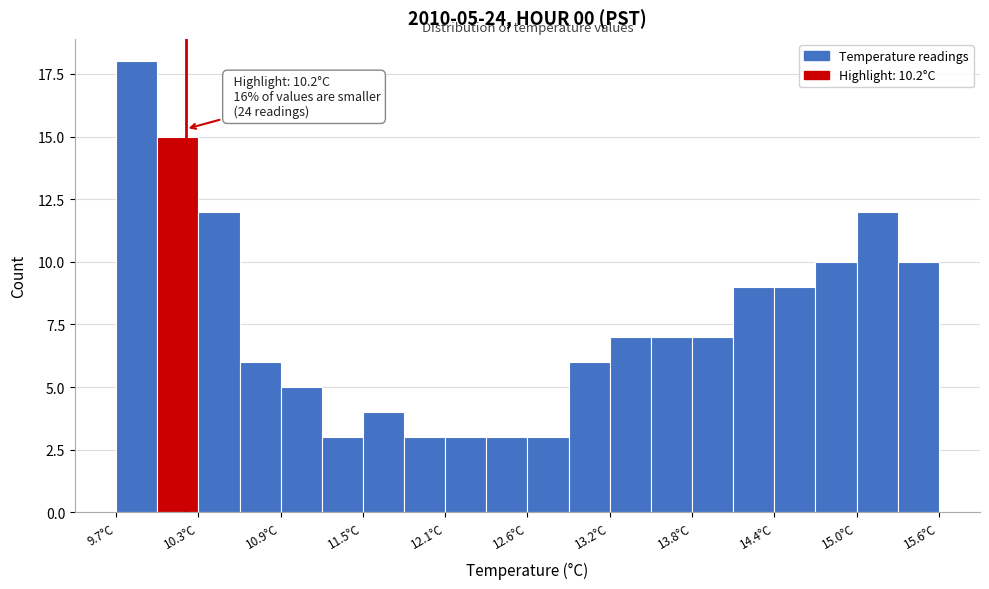

Read against the x-axis, roughly where is the centre of the tallest bar?

9.8